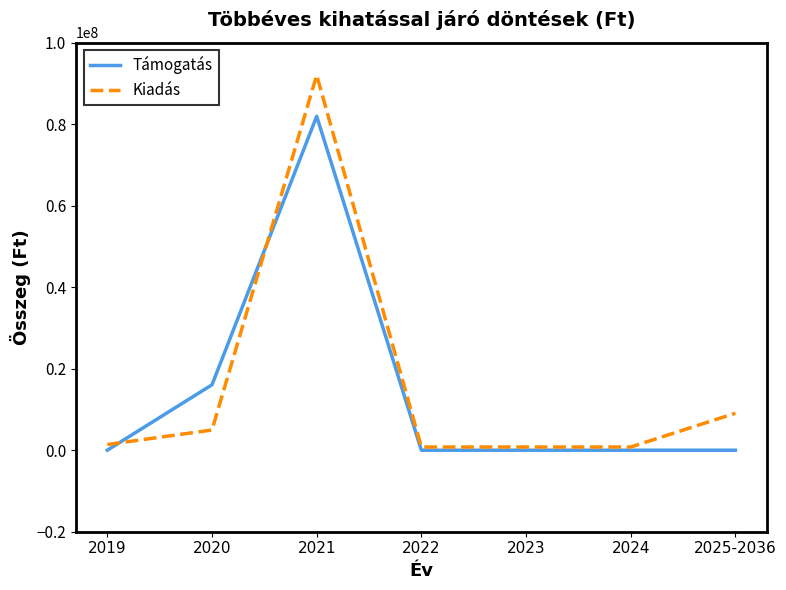

What is the total value across all series at 2023?

789132